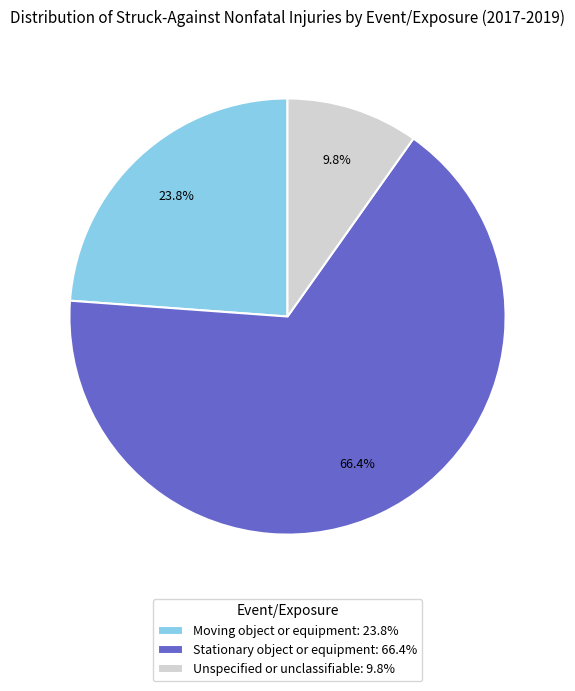

How many segments does this pie chart have?

3